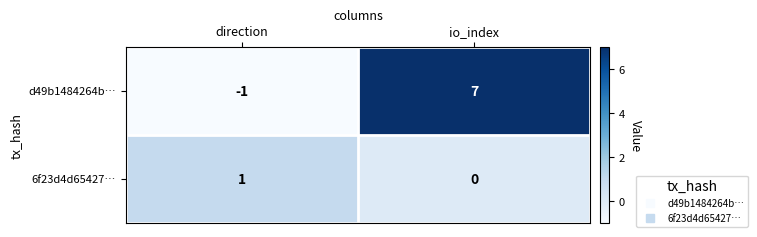

What is the highest value of the d49b1484264b… series?

7